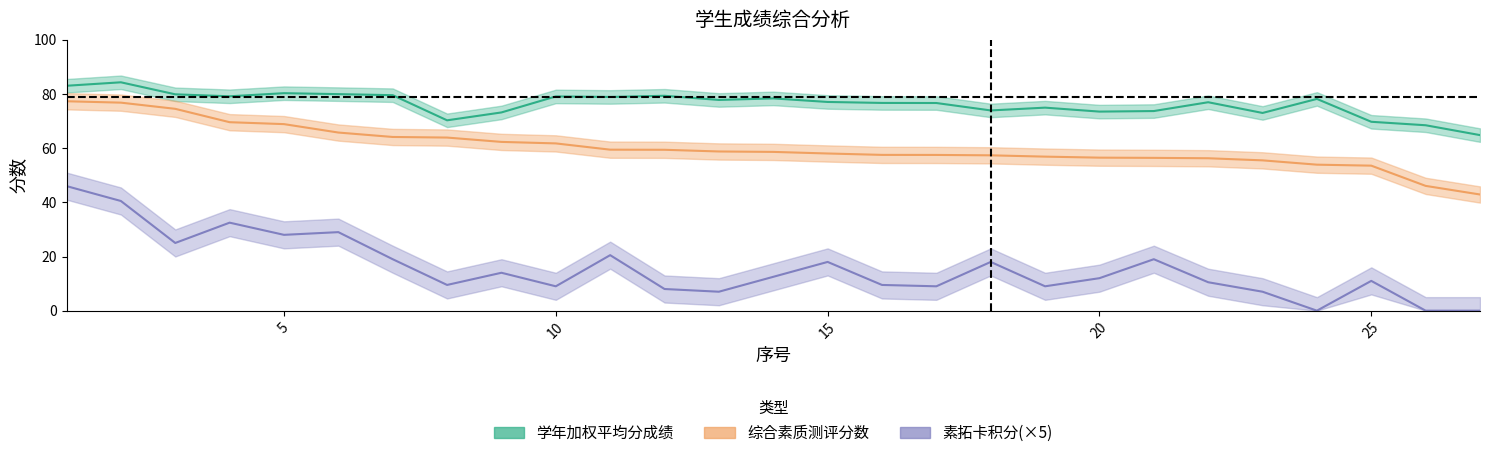

What is the sum of all 综合素质测评分数 values?

1629.9